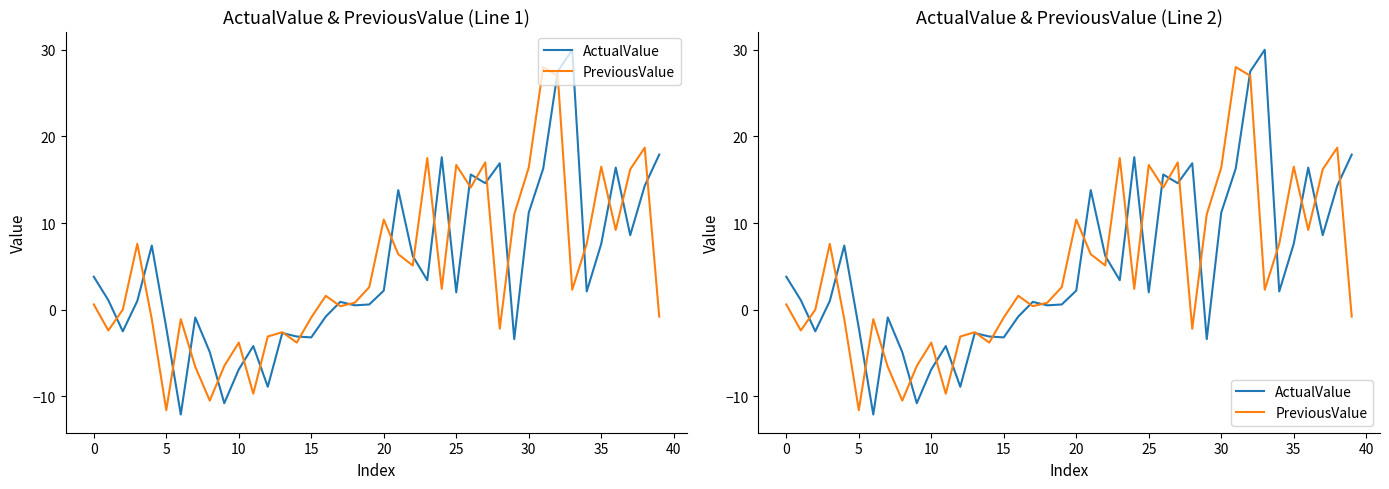

What is the lowest value of the PreviousValue series?

-11.6